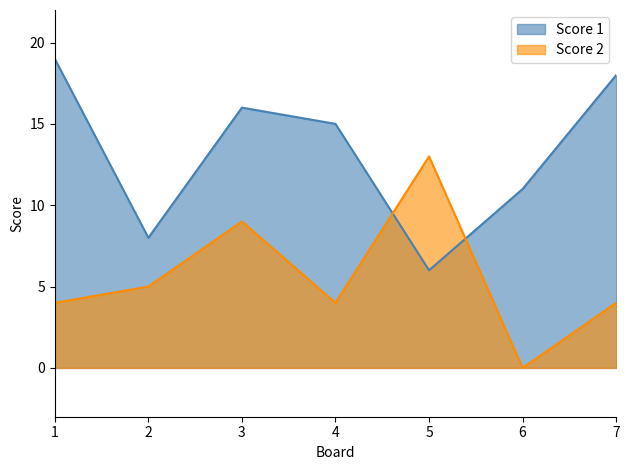

Where does the Score 2 series first go above 4?

2